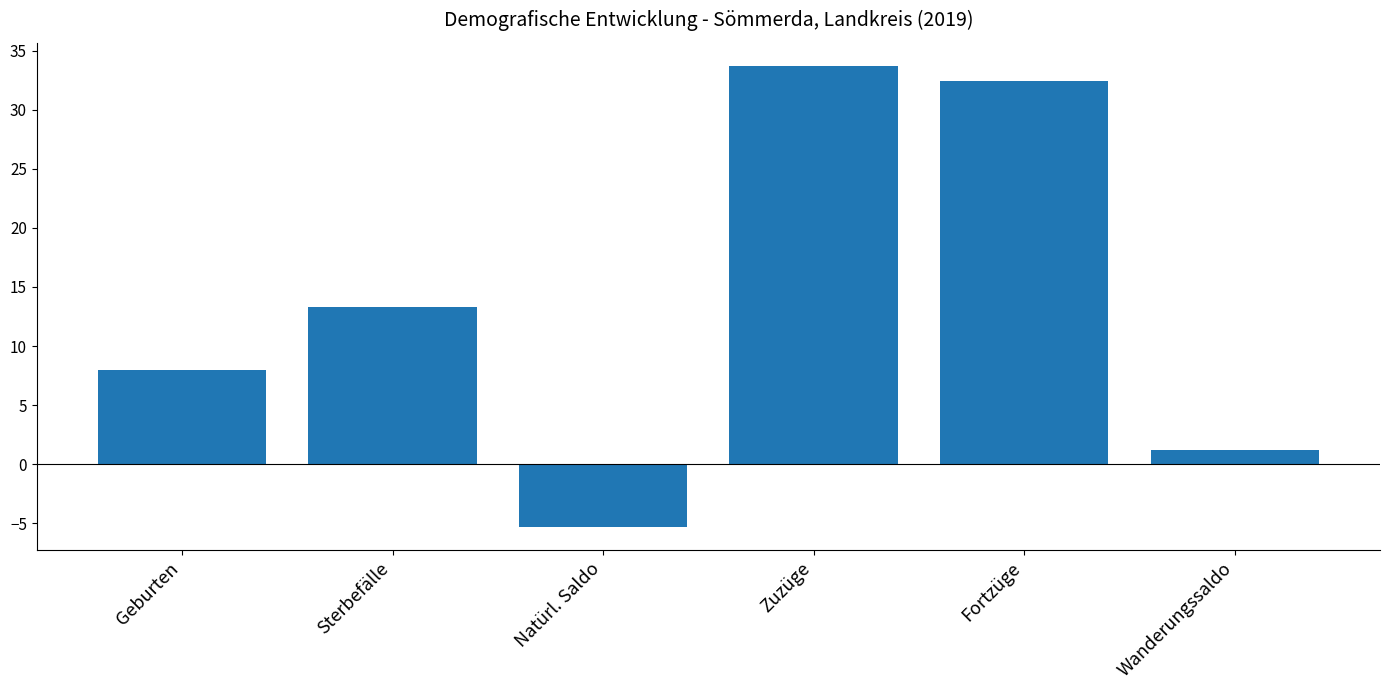

How many positive values are there?

5